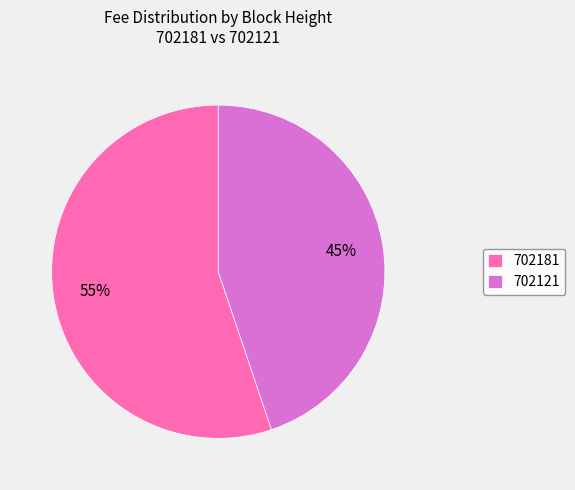

What percentage is the 702181 slice, to the nearest percent?

55%